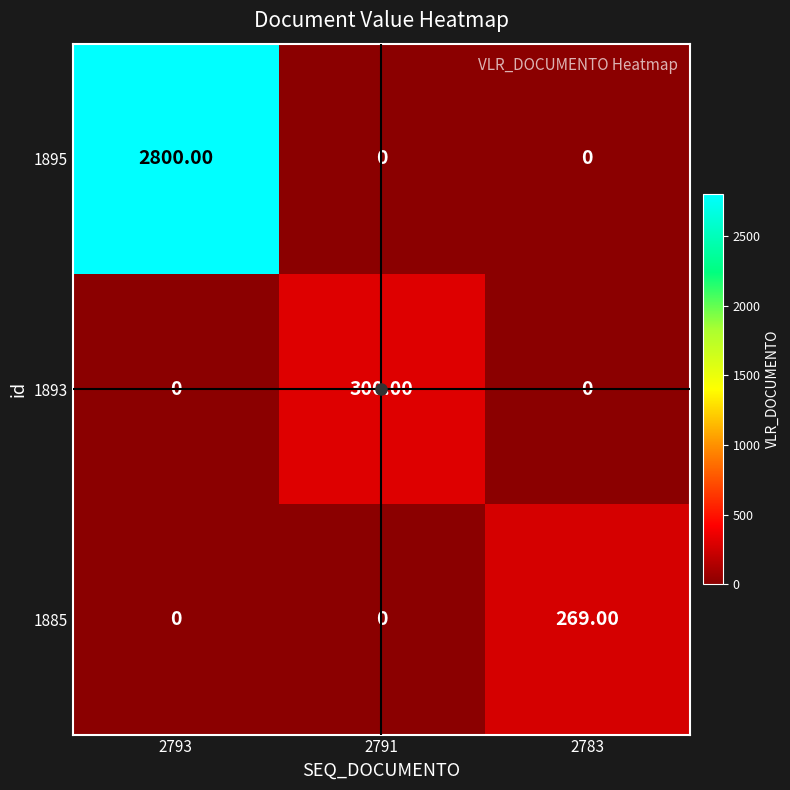

At how many categories does at least one series exceed 177?

3